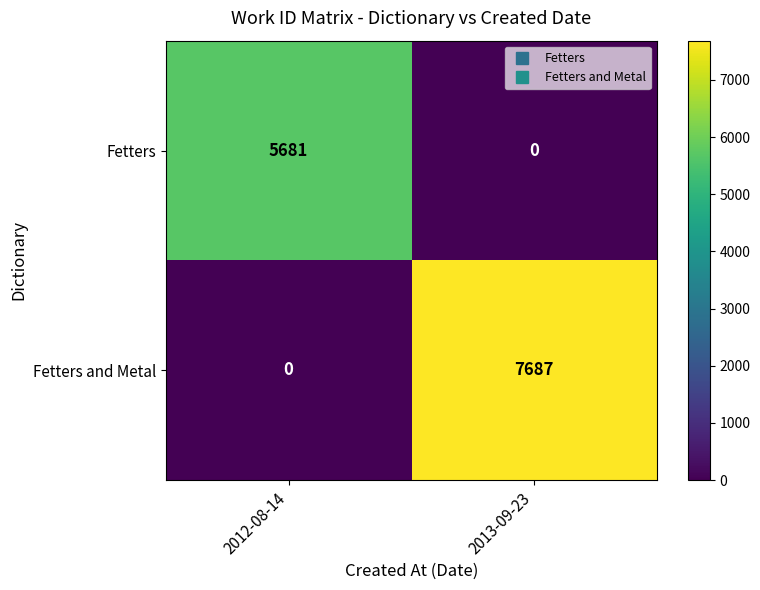

Reading left to right, what are all the values shown in this chart?

Fetters: 5681	0
Fetters and Metal: 0	7687